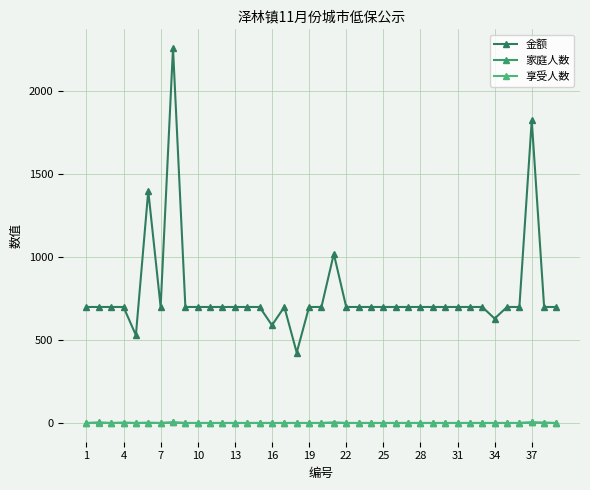

Which series has the widest spread of values?

金额